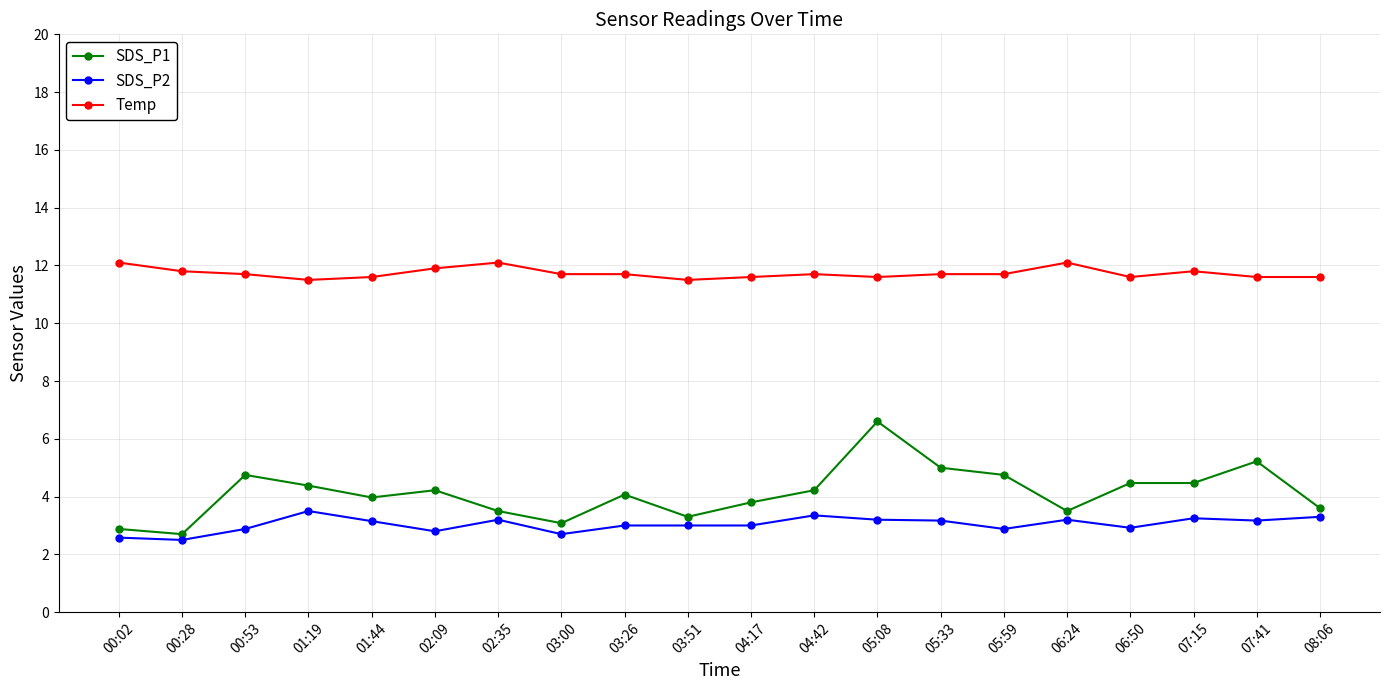

Between 02:35 and 08:06, which series saw the biggest shift?

Temp